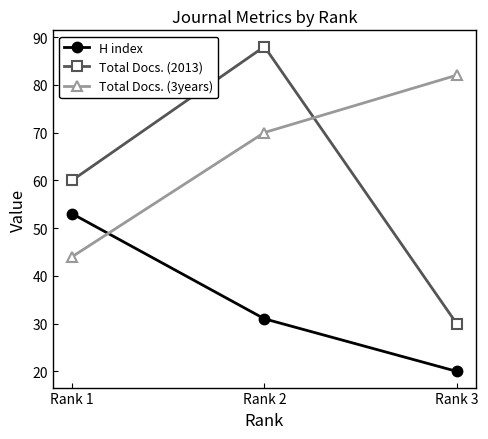

The Total Docs. (2013) series shows 30 at Rank 3. True or false?

True